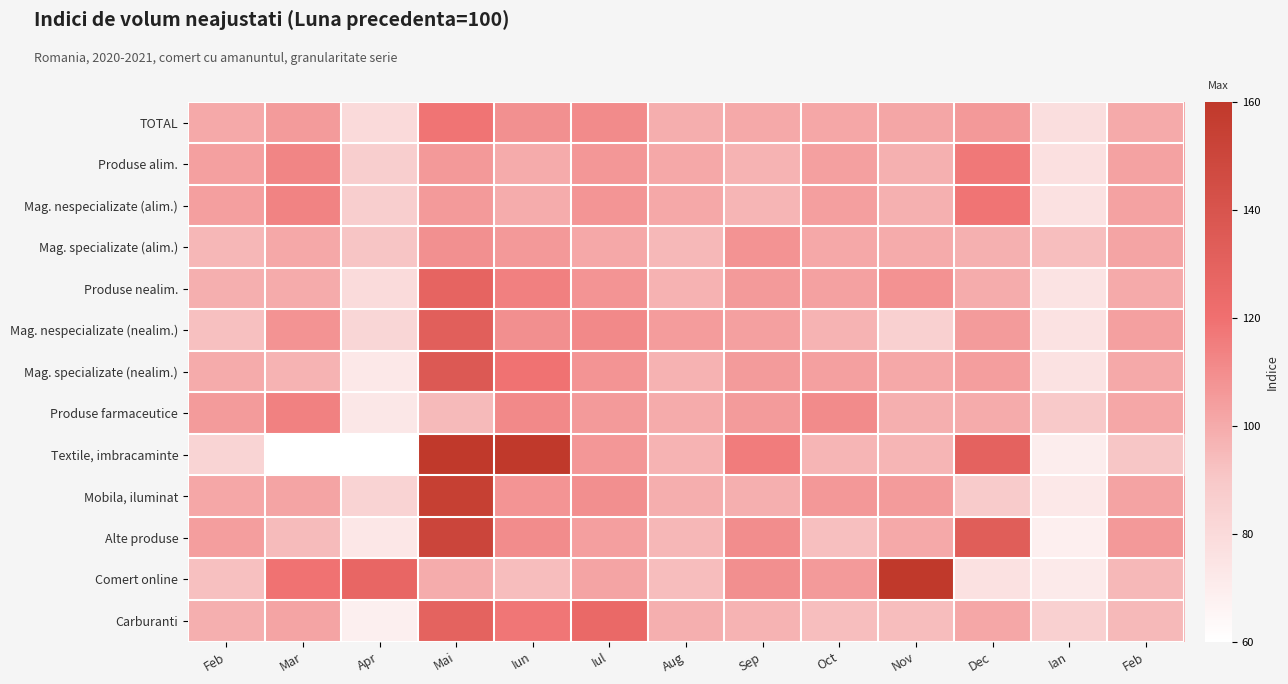

Which series has the widest spread of values?

Textile, imbracaminte